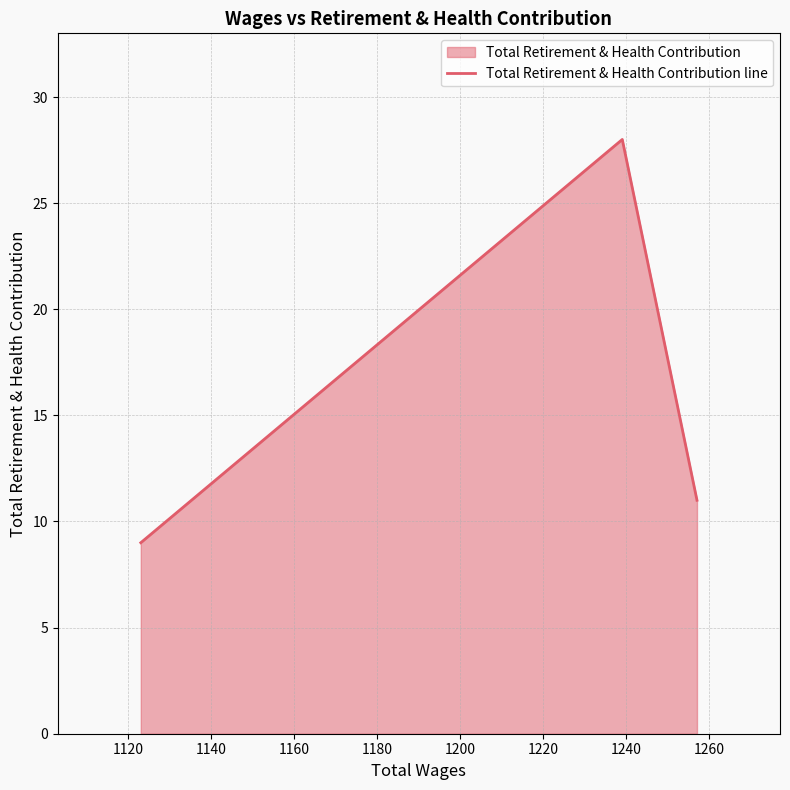

What is the maximum value shown in the chart?

28